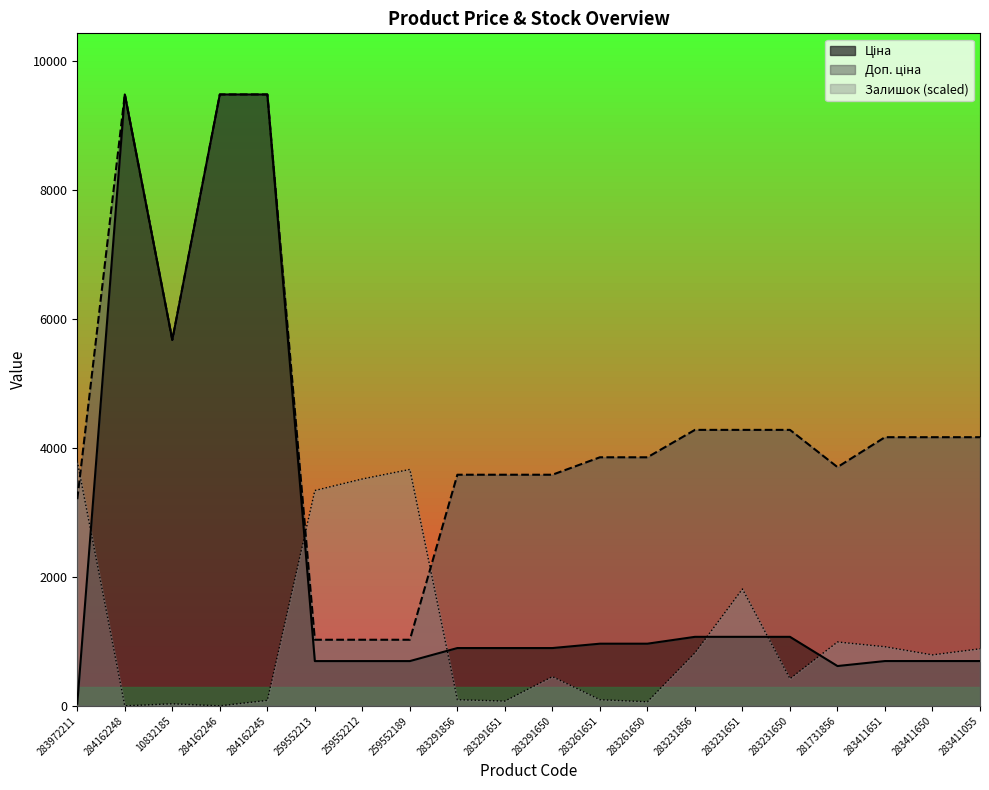

What is the difference between the highest and lowest values at 283291856?

3488.8